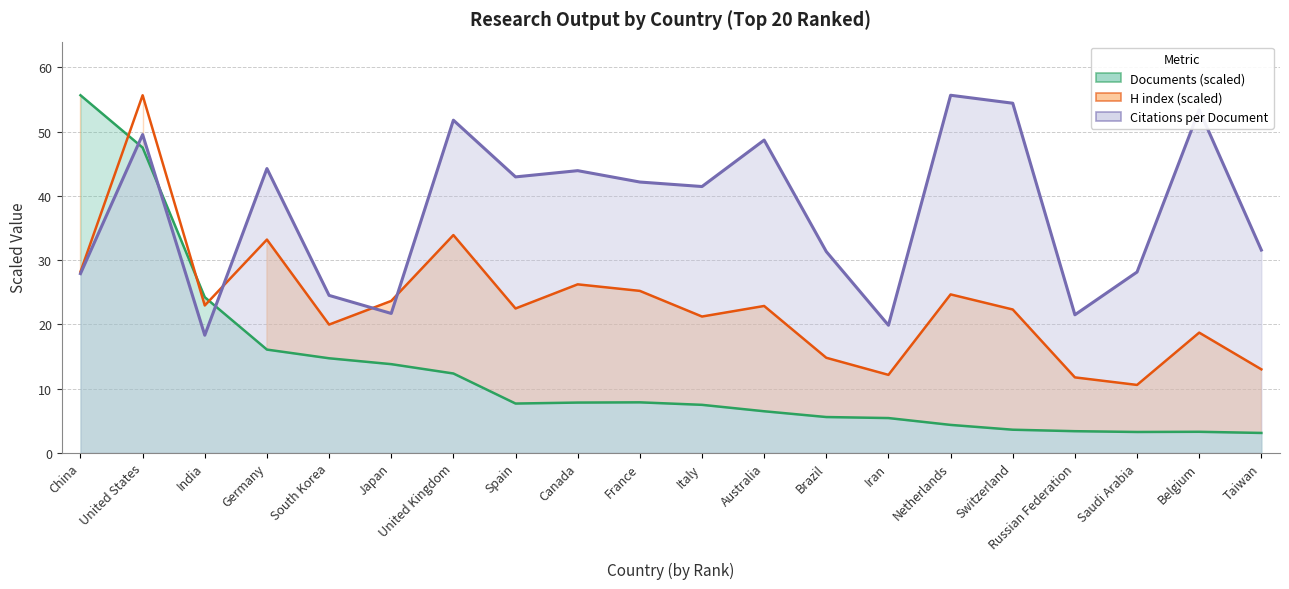

Which has a higher value, United States or Italy?

United States